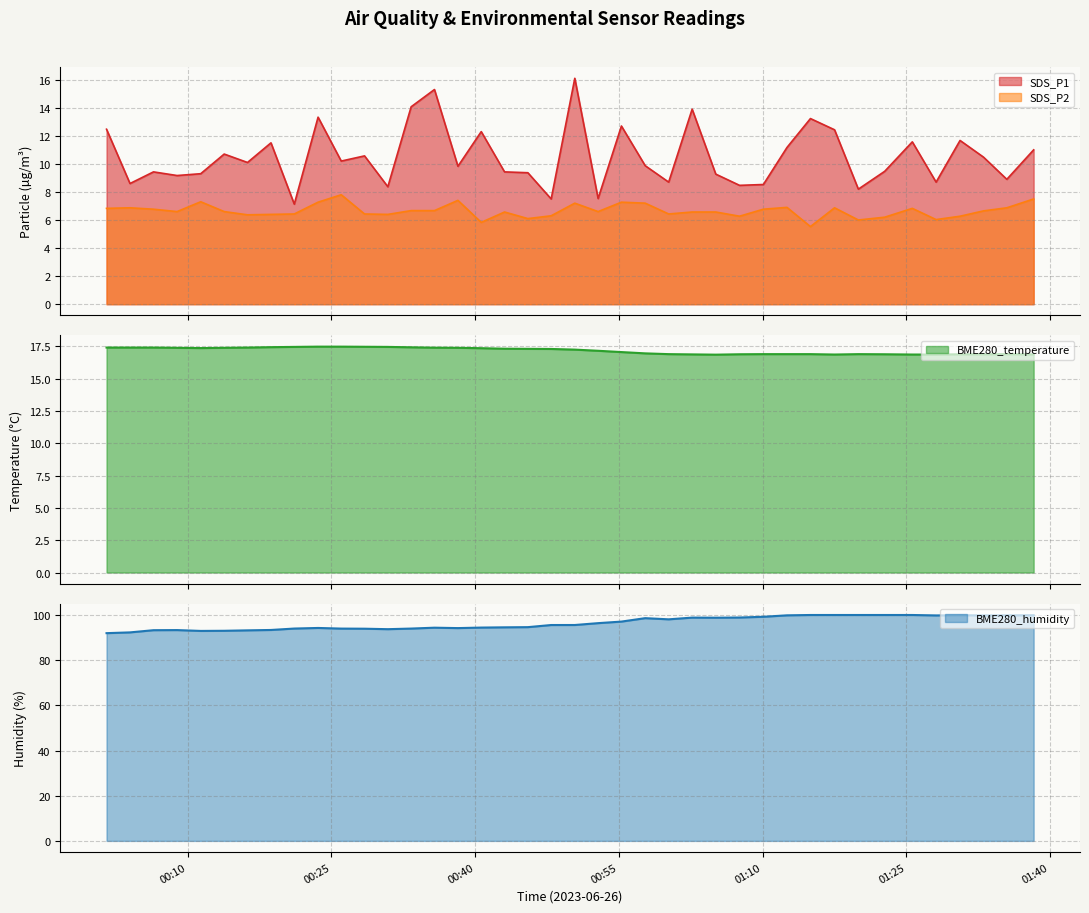

What is the smallest value displayed?

5.5